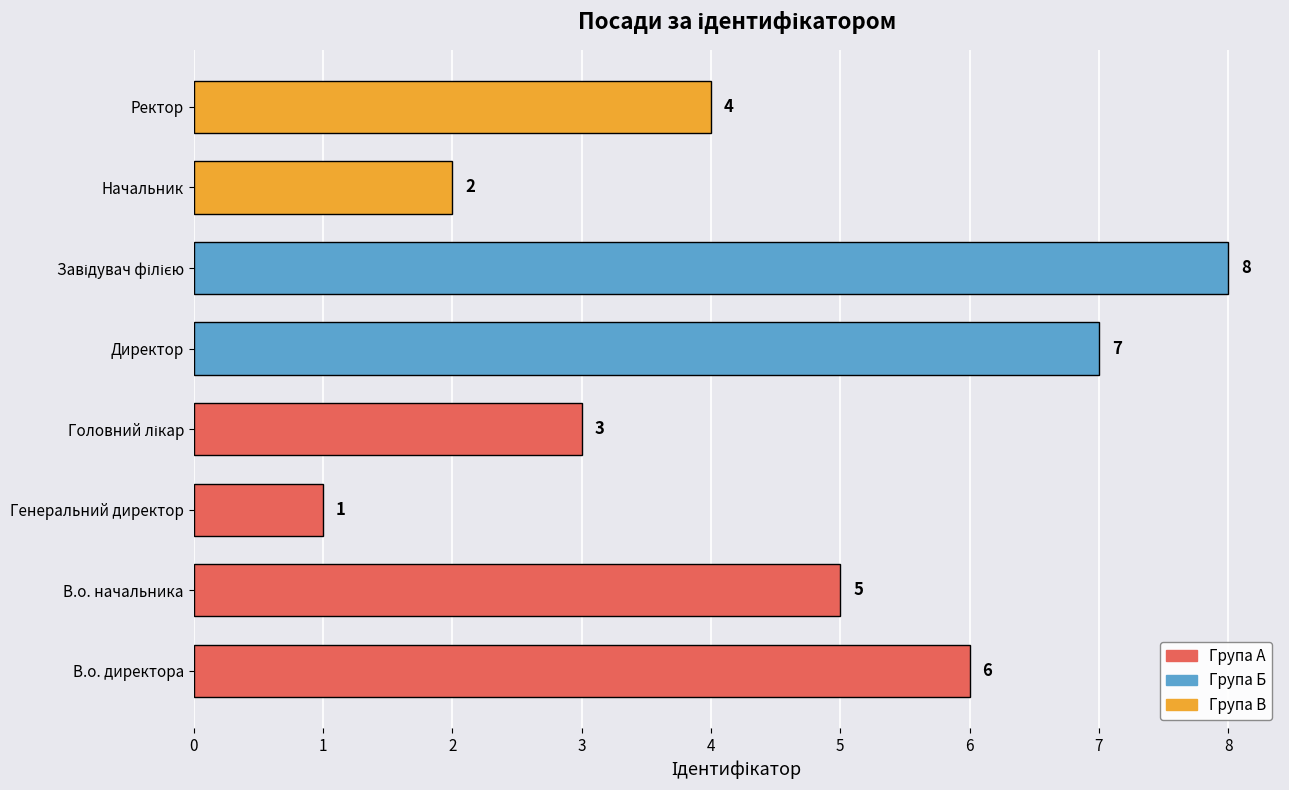

Where is the data nearest to the value 4?

Ректор